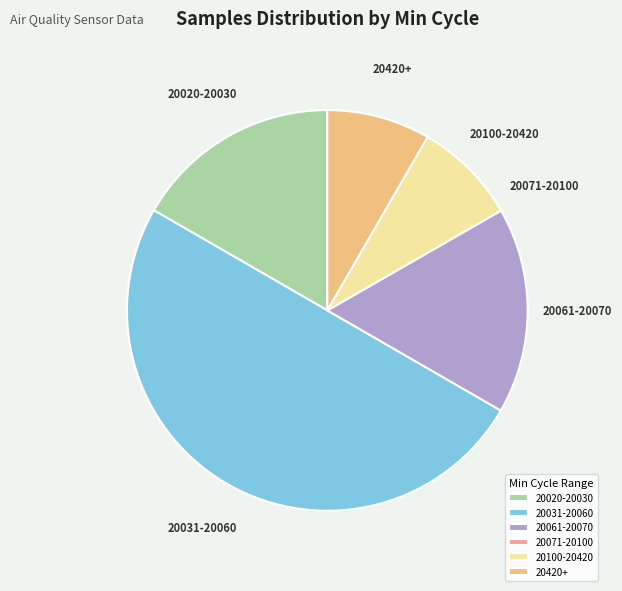

What is the ratio of the value at 20100-20420 to the value at 20061-20070?

0.5